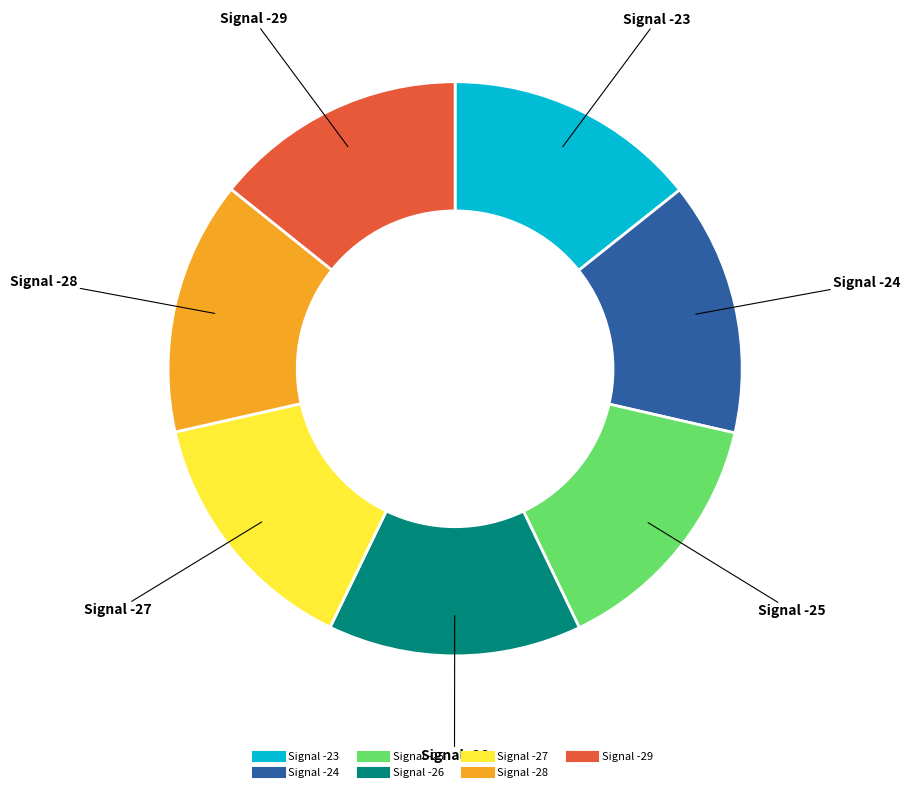

Is there a majority slice in this chart?

No